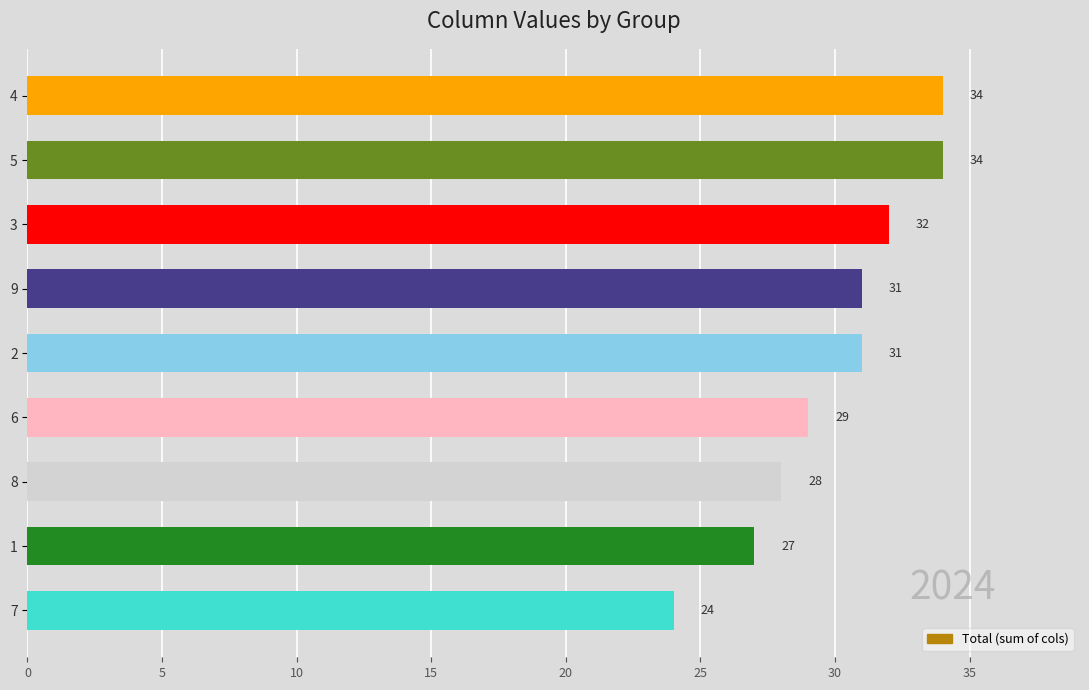

What is the ratio of the value at 9 to the value at 4?

0.9